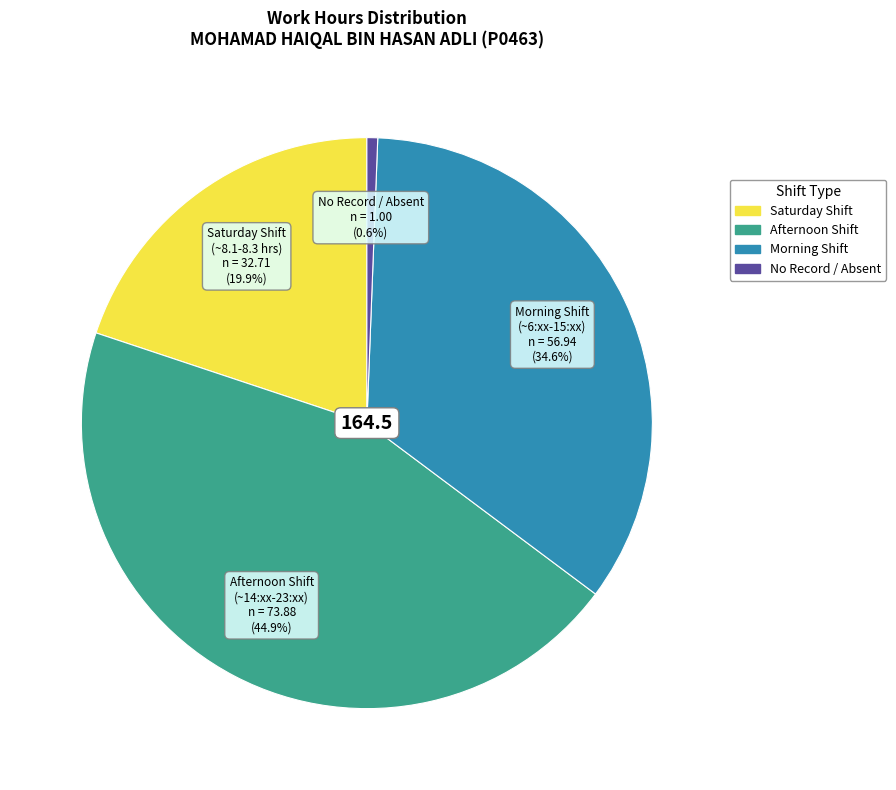

Is there a majority slice in this chart?

No